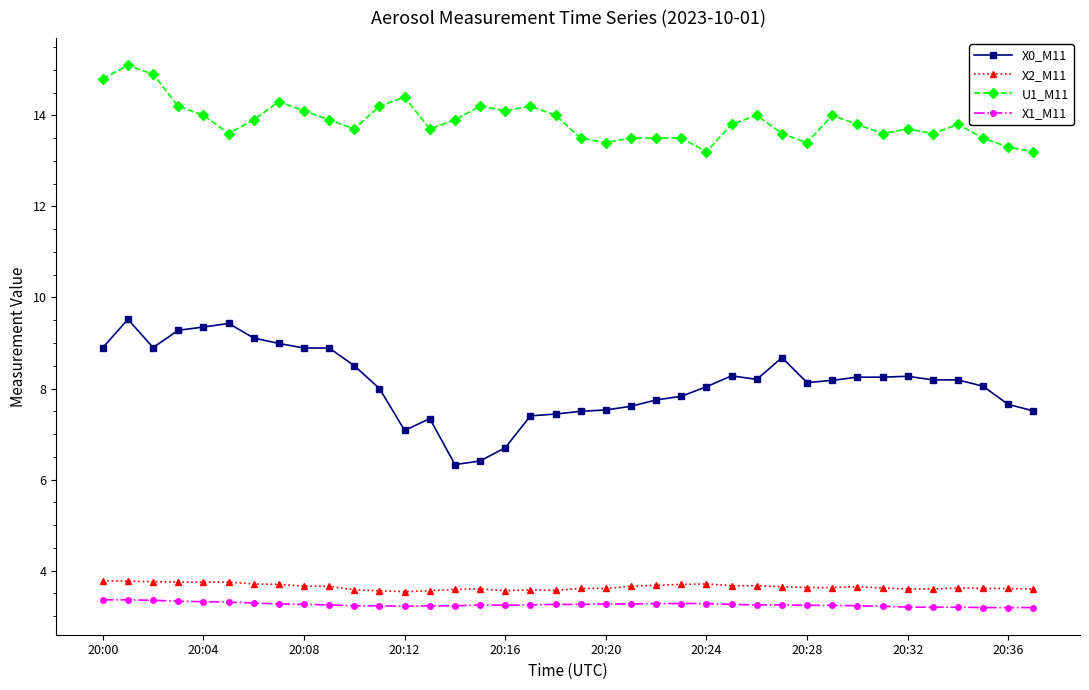

At how many categories does at least one series exceed 3?

38